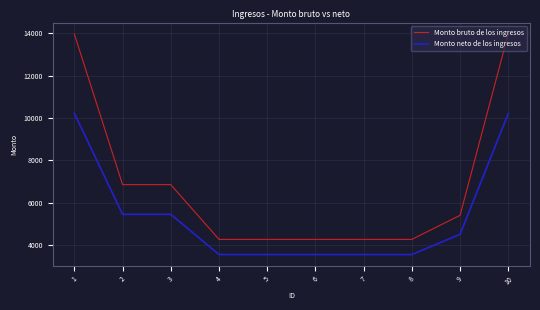

Rank the series by their maximum value, from lowest to highest.

Monto neto de los ingresos, Monto bruto de los ingresos